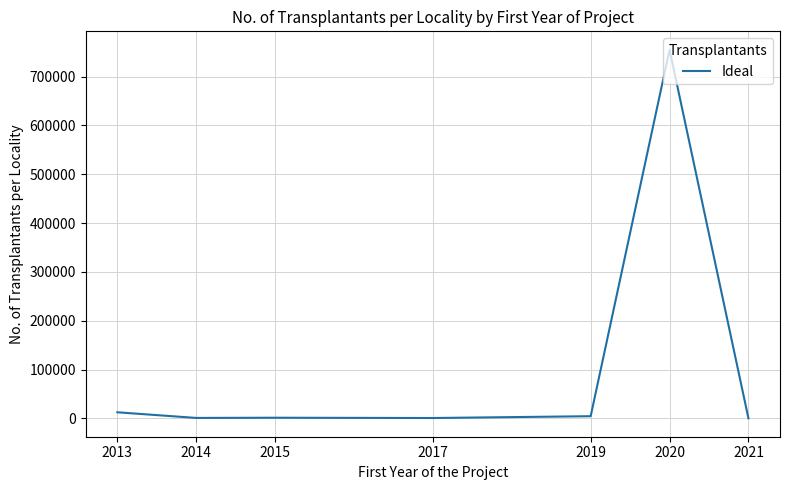

At which label is the value closest to 377570?

2013